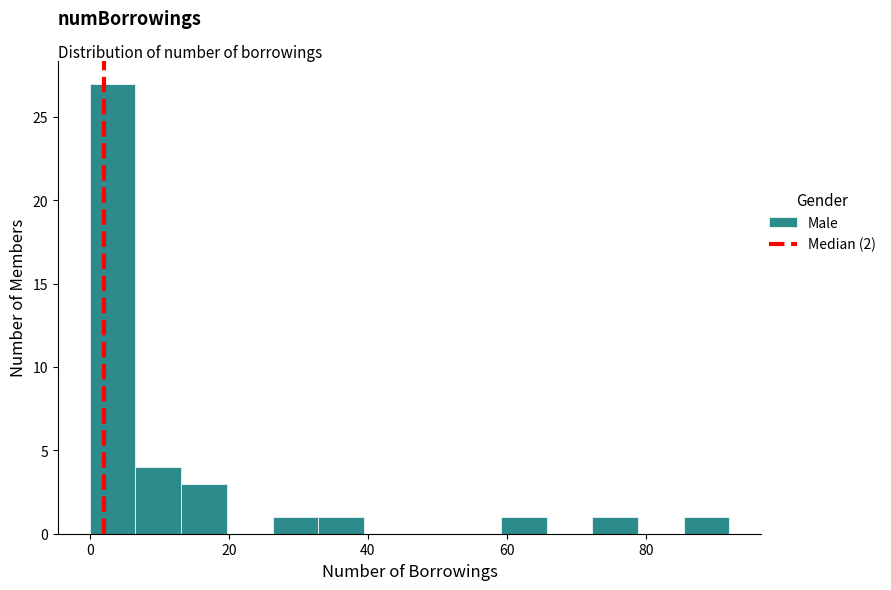

Read against the x-axis, roughly where is the centre of the tallest bar?

4